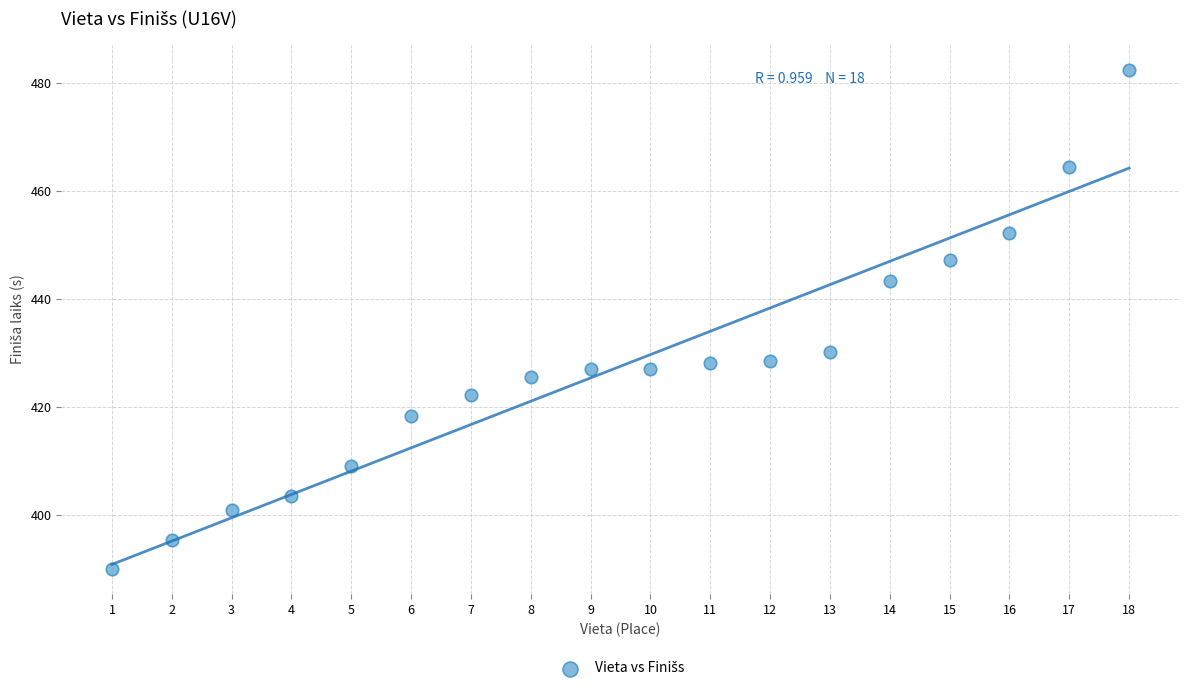

What Y value in the scatter plot is closest to 436?

430.2